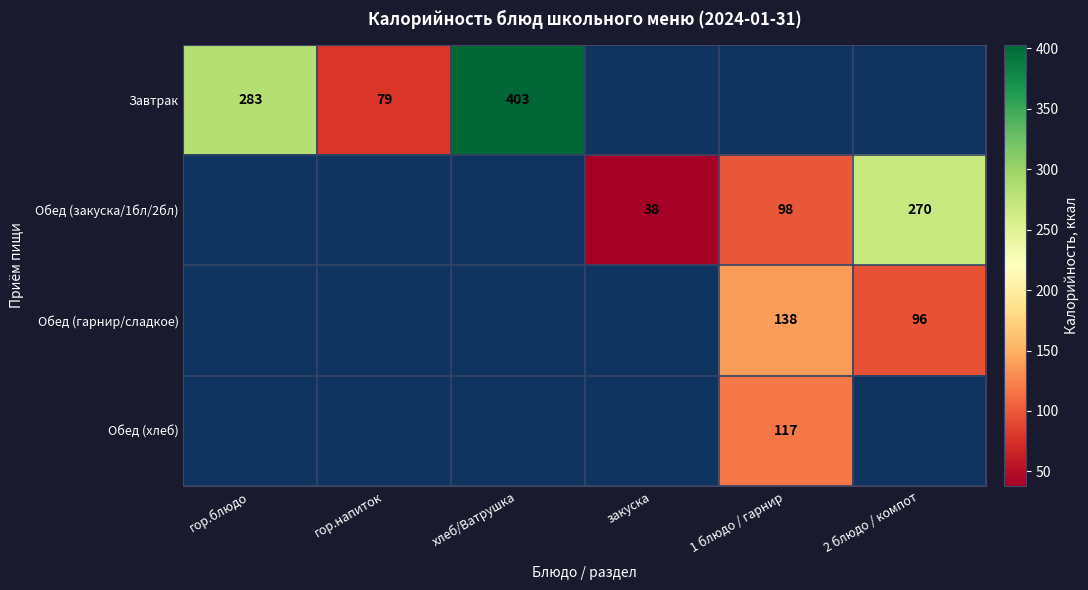

The Обед (хлеб) series shows 117 at 1 блюдо / гарнир. True or false?

True